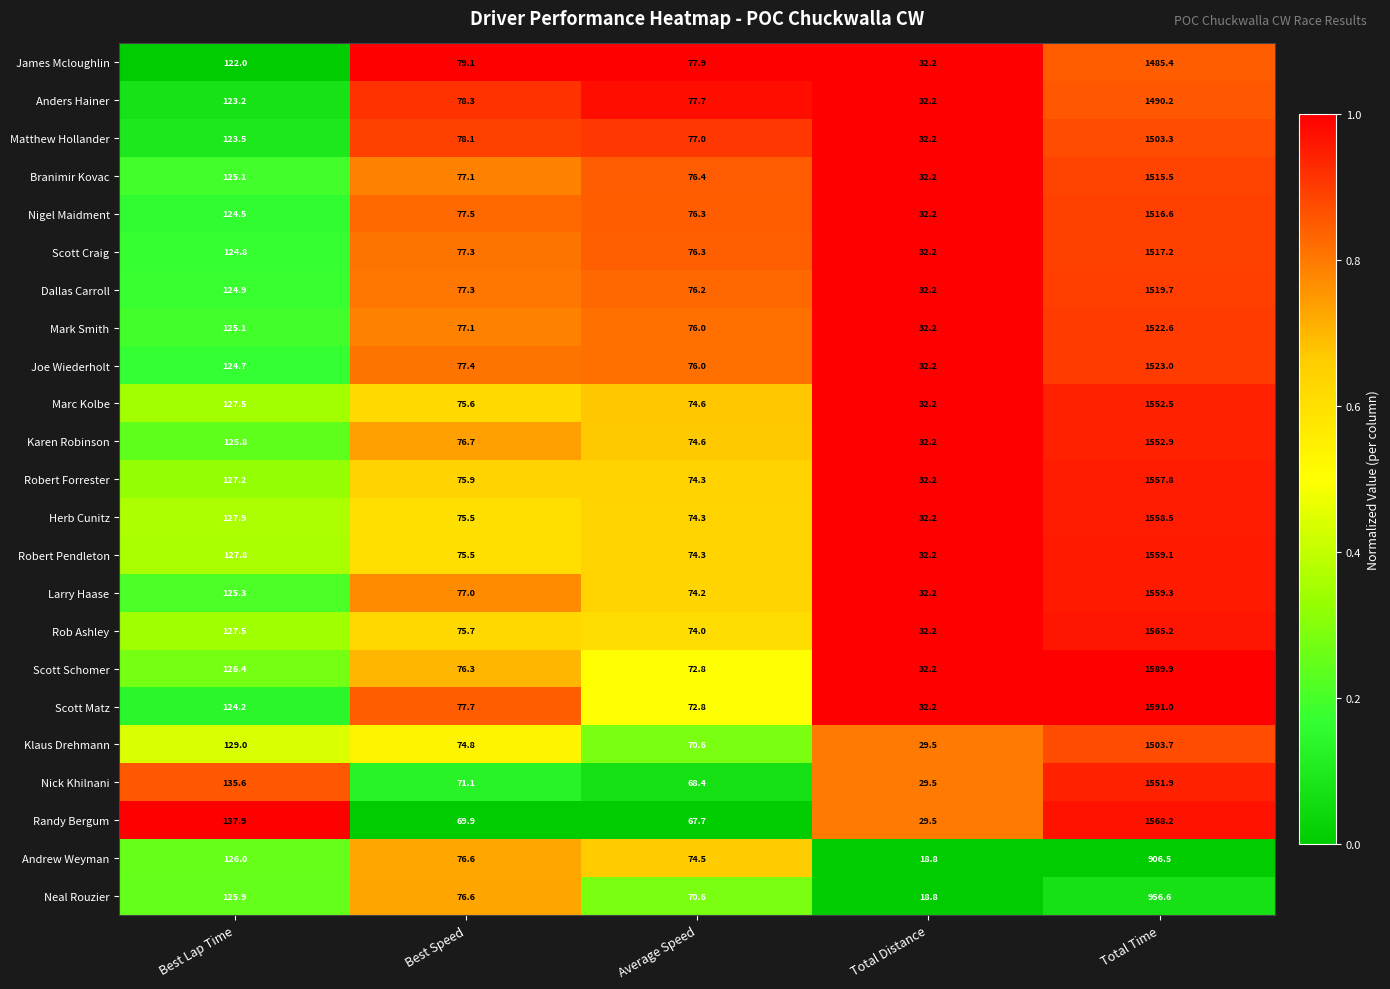

The value of Andrew Weyman at Best Lap Time is 38.0. True or false?

False